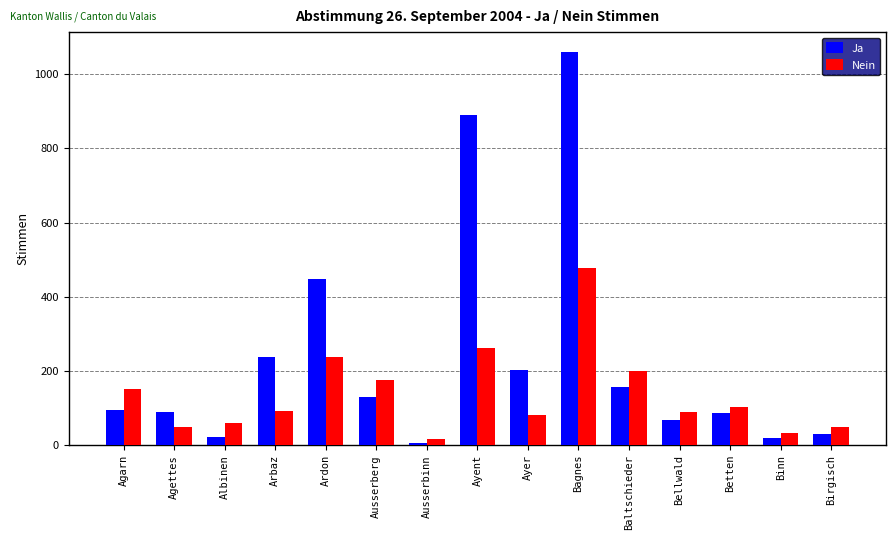

List the series in order of their peak value, highest first.

Ja, Nein